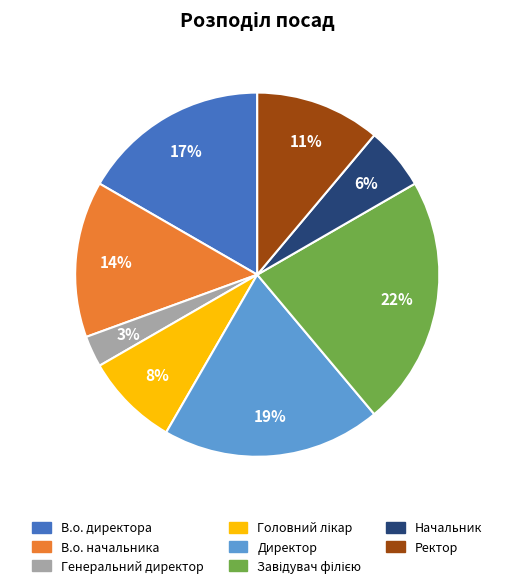

Is it true that В.о. директора is 9% of the pie?

False